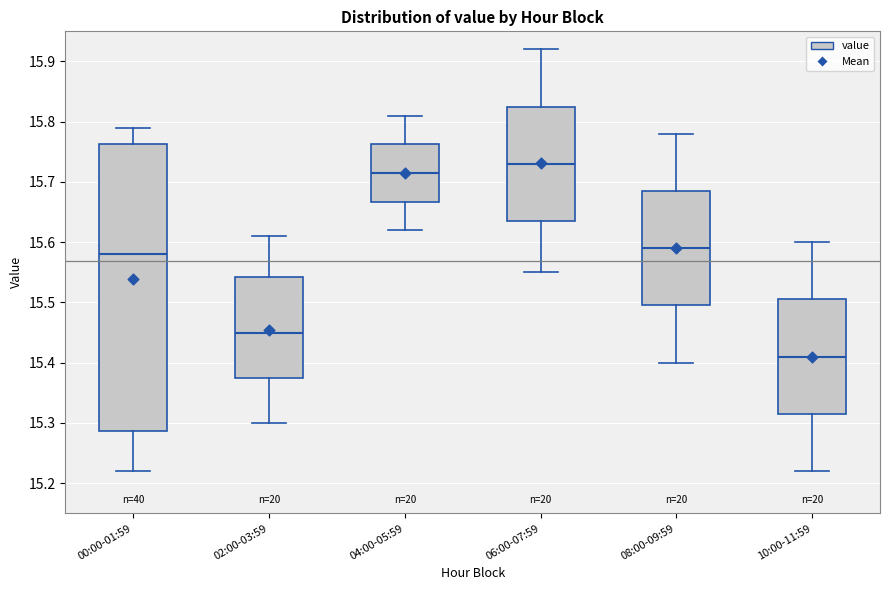

Where does the upper whisker of the box for 06:00-07:59 end on the y-axis? The values are not printed on the chart, so give them approximately, as read against the axis.

15.92